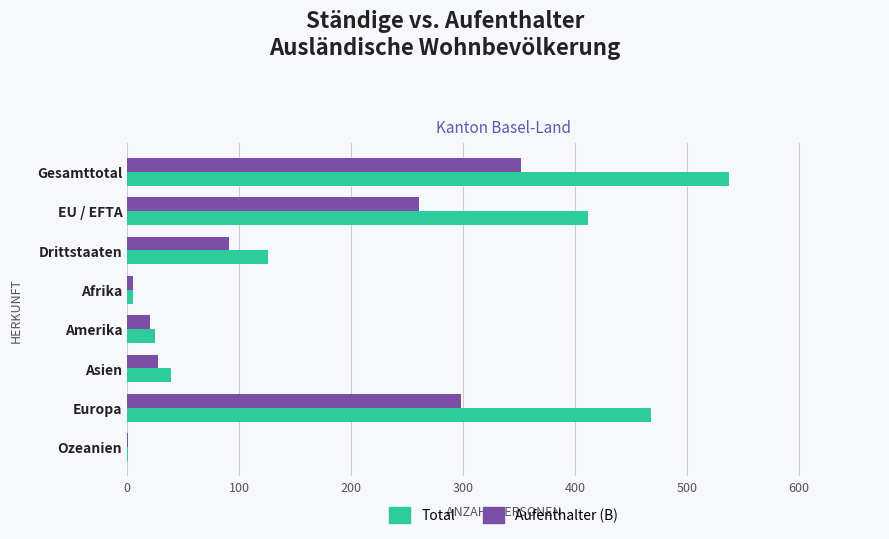

Which series changed the most between Drittstaaten and Ozeanien?

Total